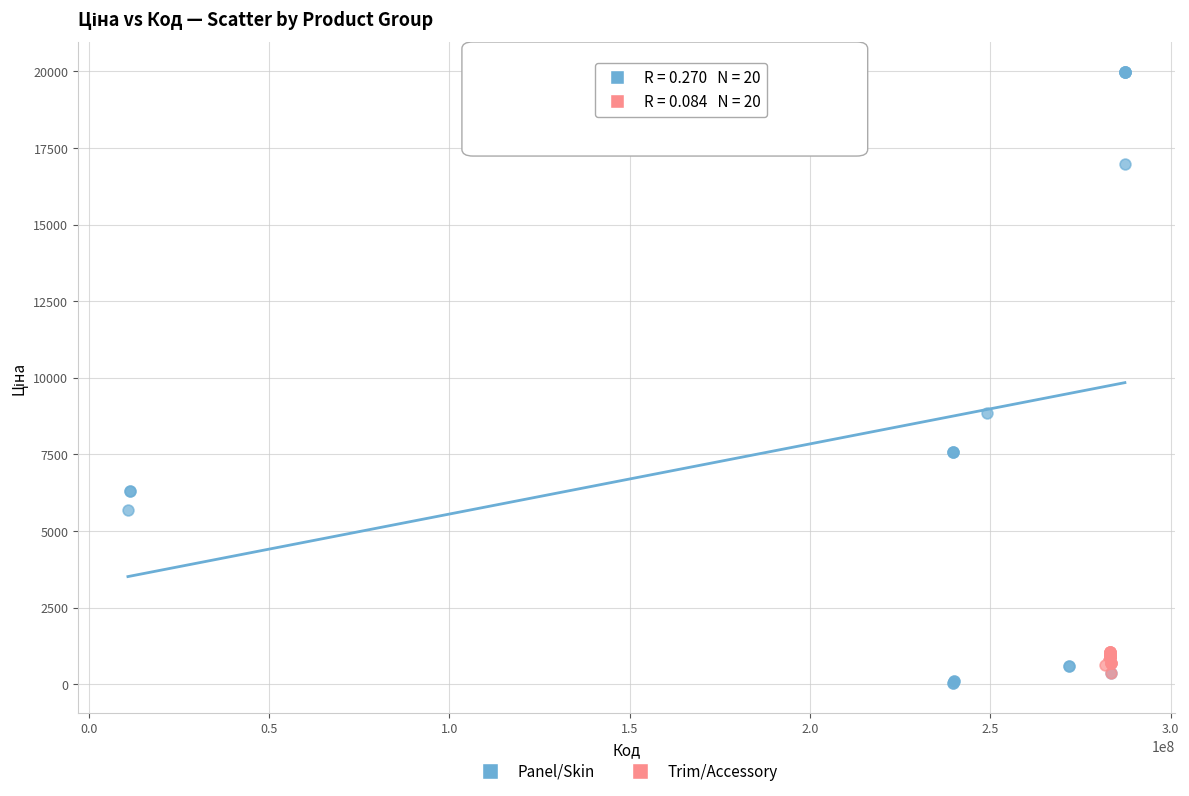

Which series contains the highest Y value?

Panel/Skin